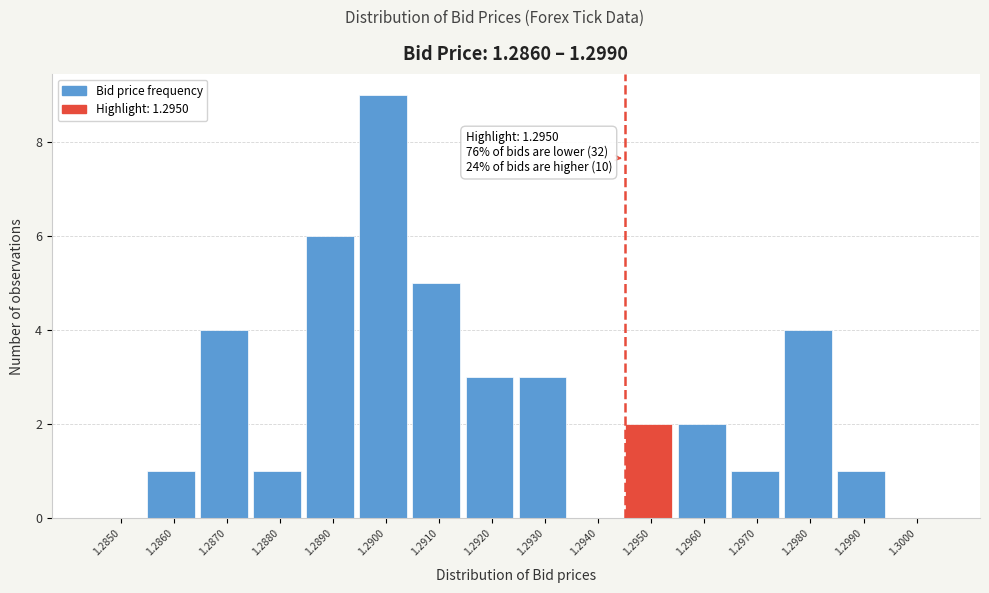

Reading left to right, what are all the values shown in this chart?

1.2850=0	1.2860=1	1.2870=4	1.2880=1	1.2890=6	1.2900=9	1.2910=5	1.2920=3	1.2930=3	1.2940=0	1.2950=2	1.2960=2	1.2970=1	1.2980=4	1.2990=1	1.3000=0